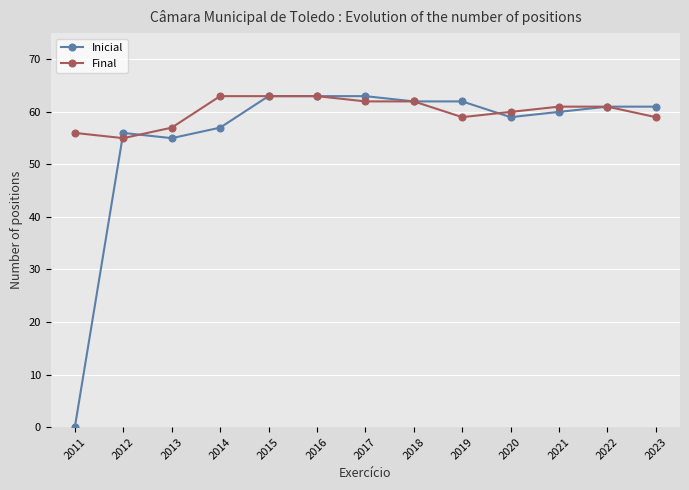

What are all the series names shown in the legend?

Inicial, Final